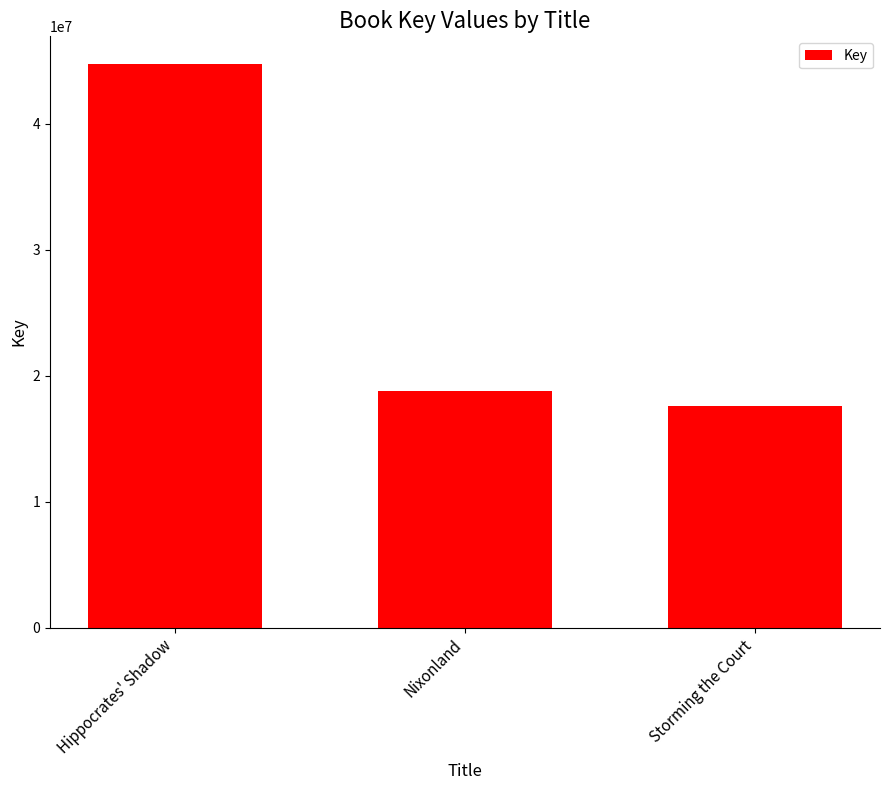

Reading right to left, what are all the values shown in this chart?

17590360	18810294	44694256